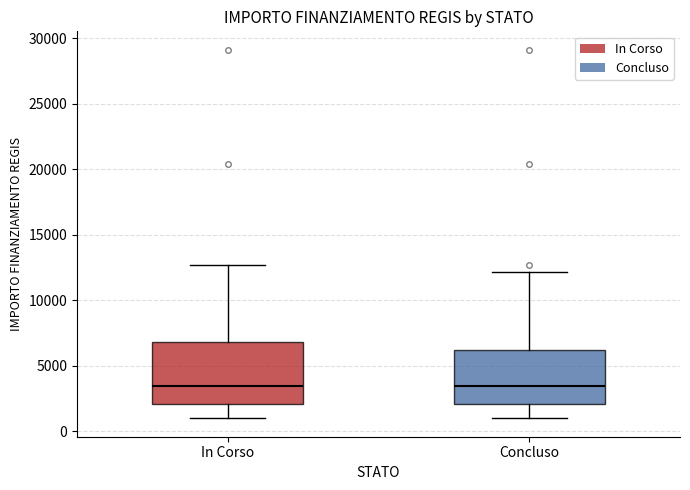

Comparing the boxes themselves (not the whiskers), which one is the tallest?

In Corso